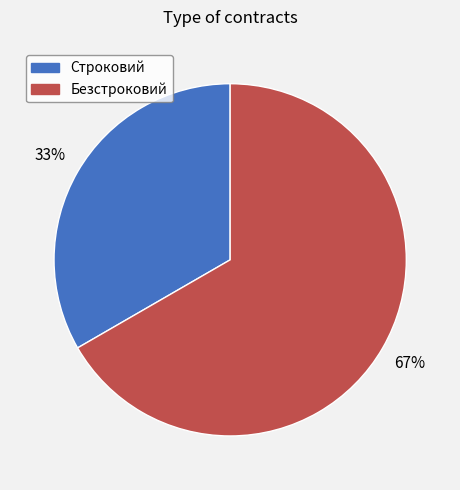

Which slice is the smallest?

Строковий